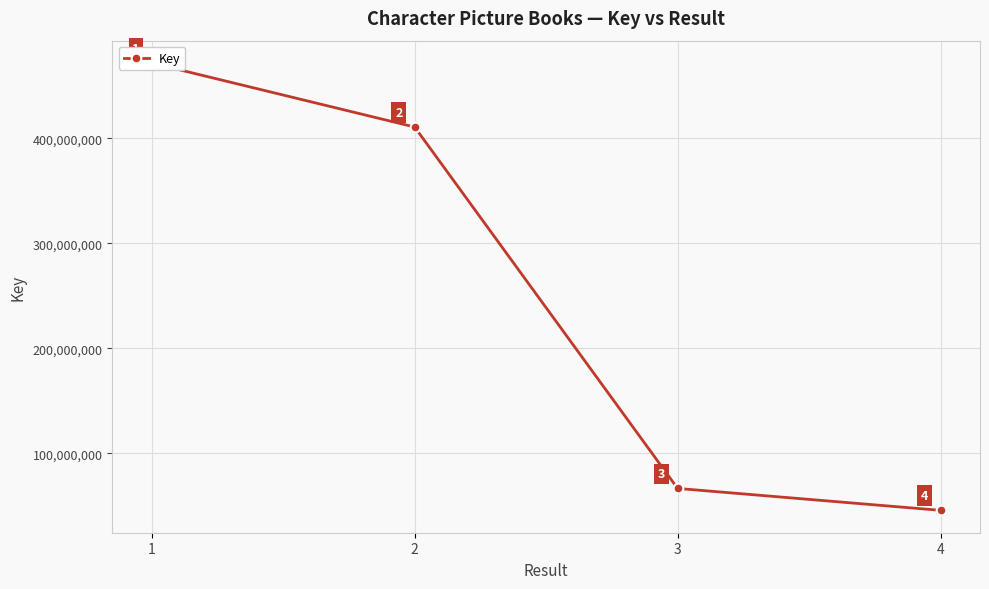

Reading left to right, what are all the values shown in this chart?

1=471573666	2=410635698	3=66593775	4=45720784